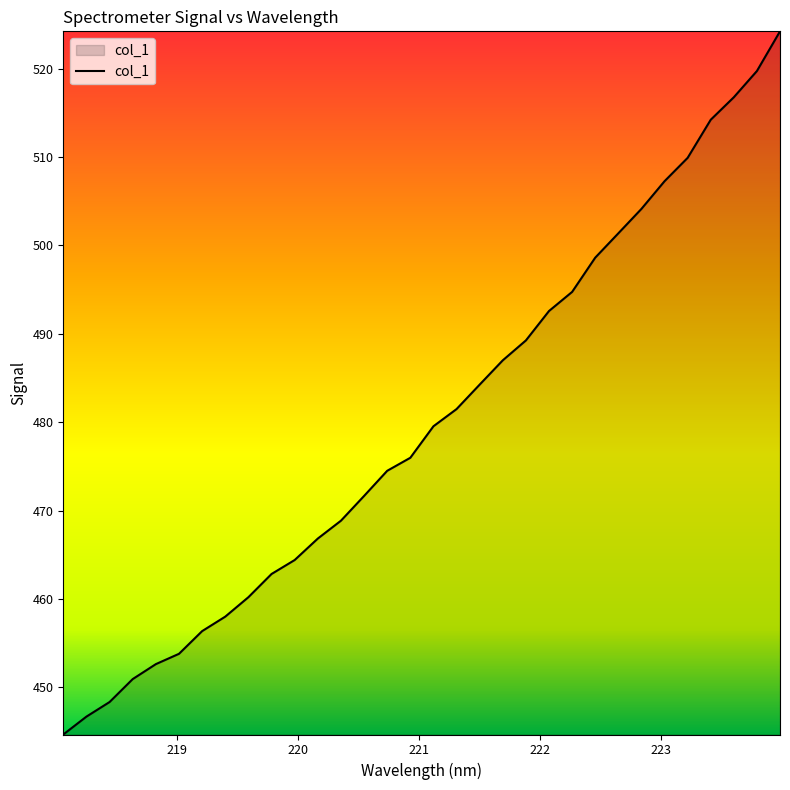

What is the minimum value shown in the chart?

444.7